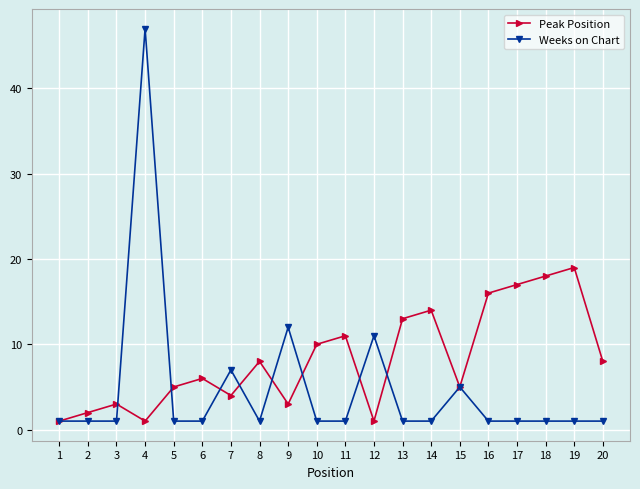

At which label is Peak Position closest to 10?

10